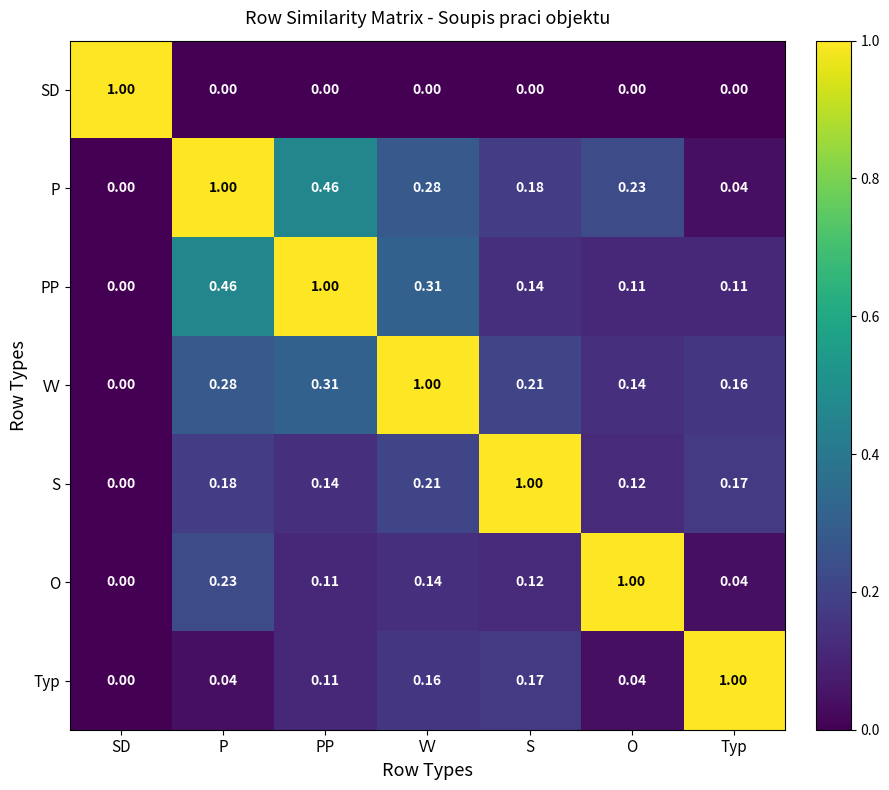

Where is O nearest to the value 0?

SD